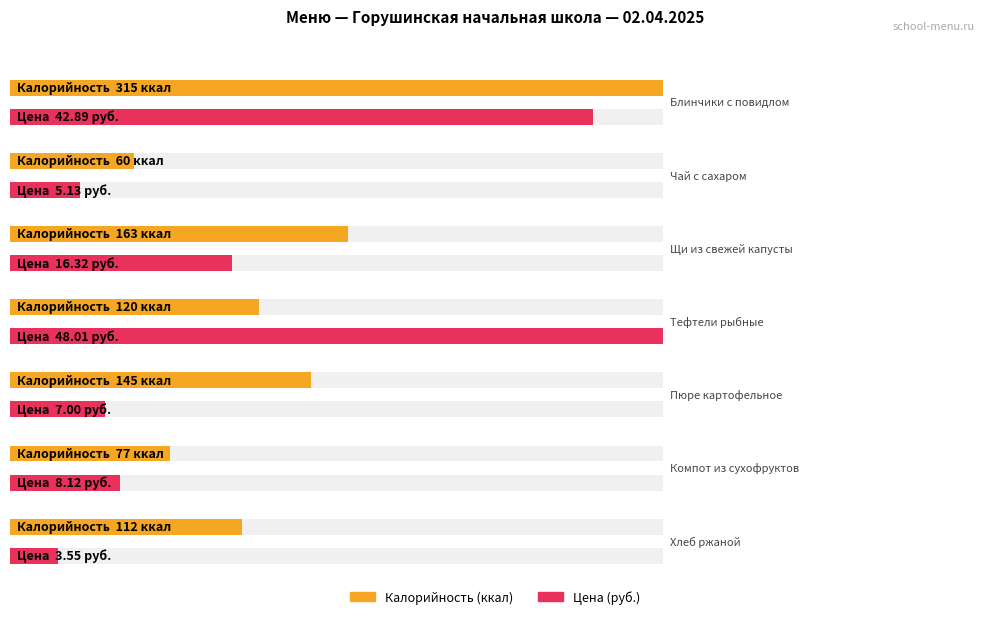

Reading left to right, what are all the values shown in this chart?

Калорийность: Блинчики с повидлом=315.0	Чай с сахаром=60.0	Щи из свежей капусты=163.0	Тефтели рыбные=120.0	Пюре картофельное=145.0	Компот из сухофруктов=77.0	Хлеб ржаной=112.0
Цена: Блинчики с повидлом=42.9	Чай с сахаром=5.1	Щи из свежей капусты=16.3	Тефтели рыбные=48.0	Пюре картофельное=7.0	Компот из сухофруктов=8.1	Хлеб ржаной=3.5